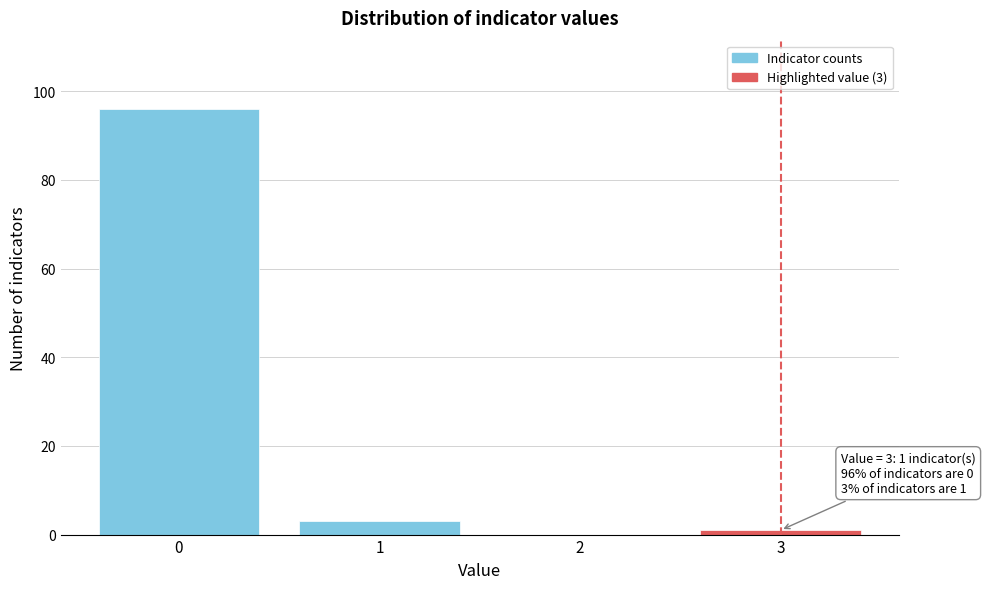

Reading left to right, what are all the values shown in this chart?

0=96	1=3	2=0	3=1